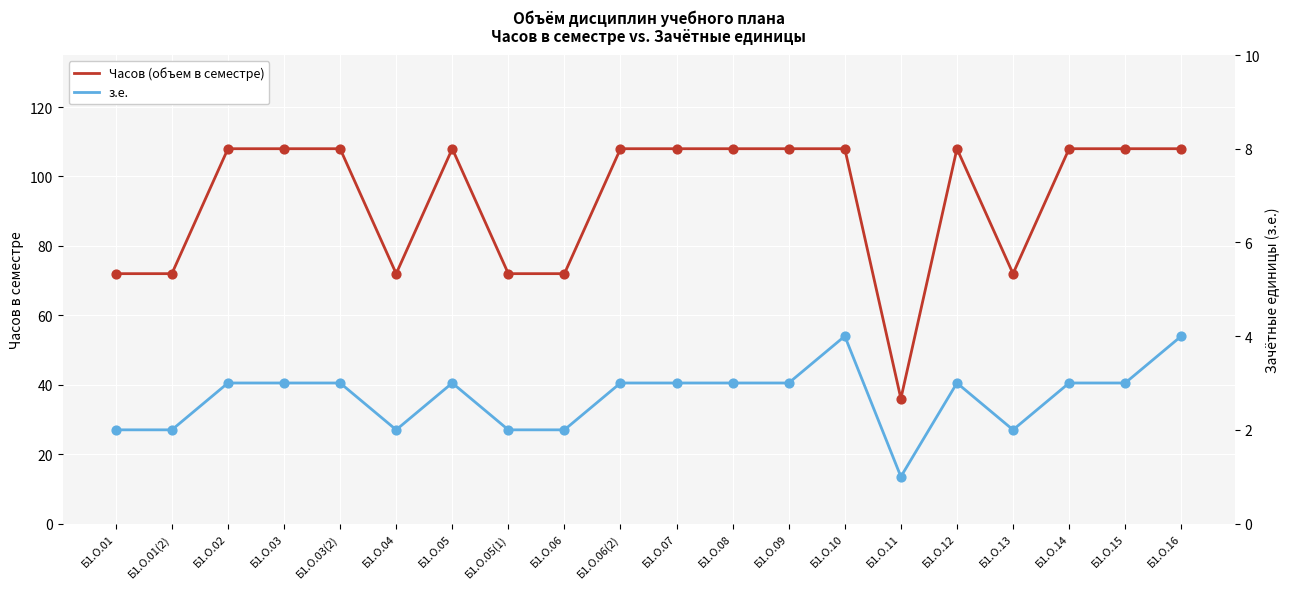

Which series has the largest total across all categories?

Часов (объем в семестре)